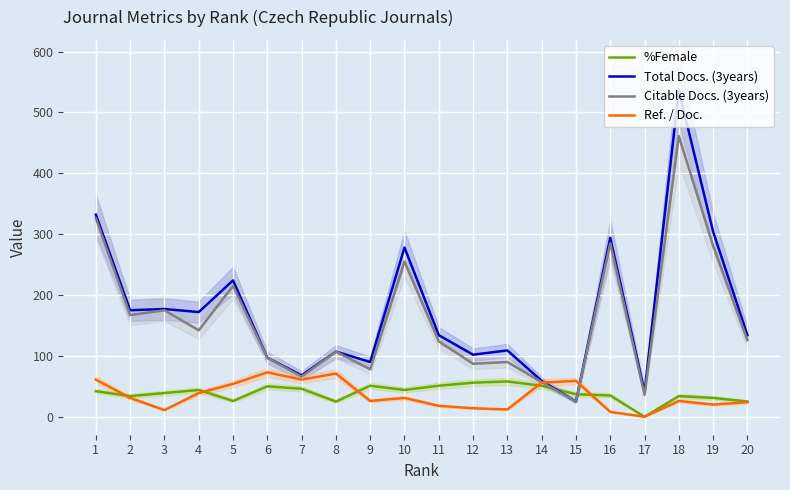

What is the maximum value for Ref. / Doc.?

73